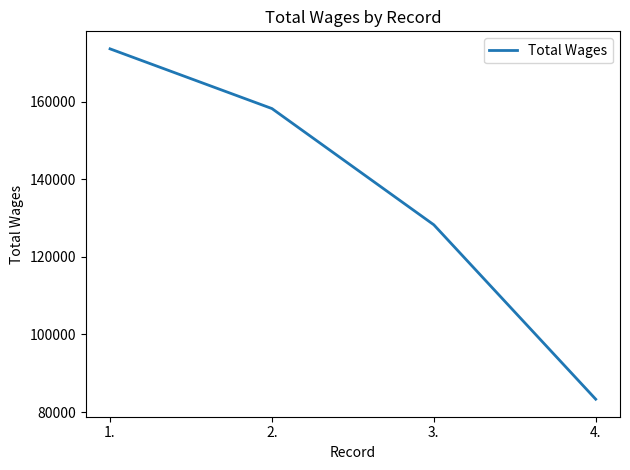

Reading left to right, transcribe all the data shown in this chart.

1.=173566	2.=158186	3.=128250	4.=83334